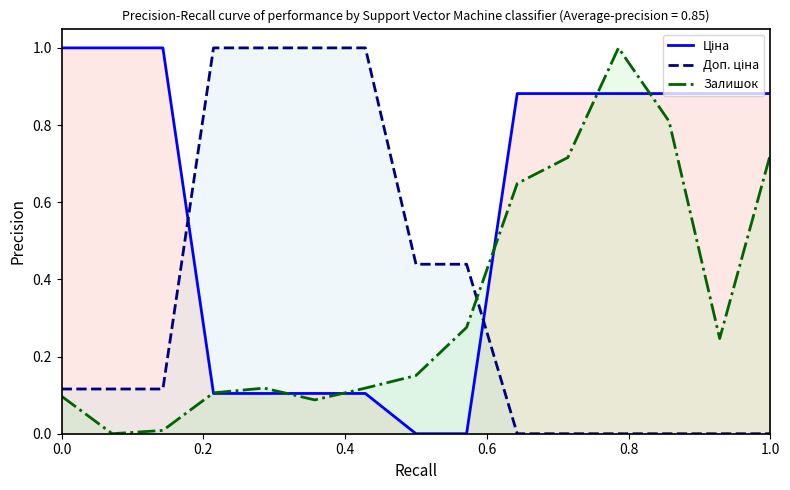

What is the maximum value shown in the chart?

1.0